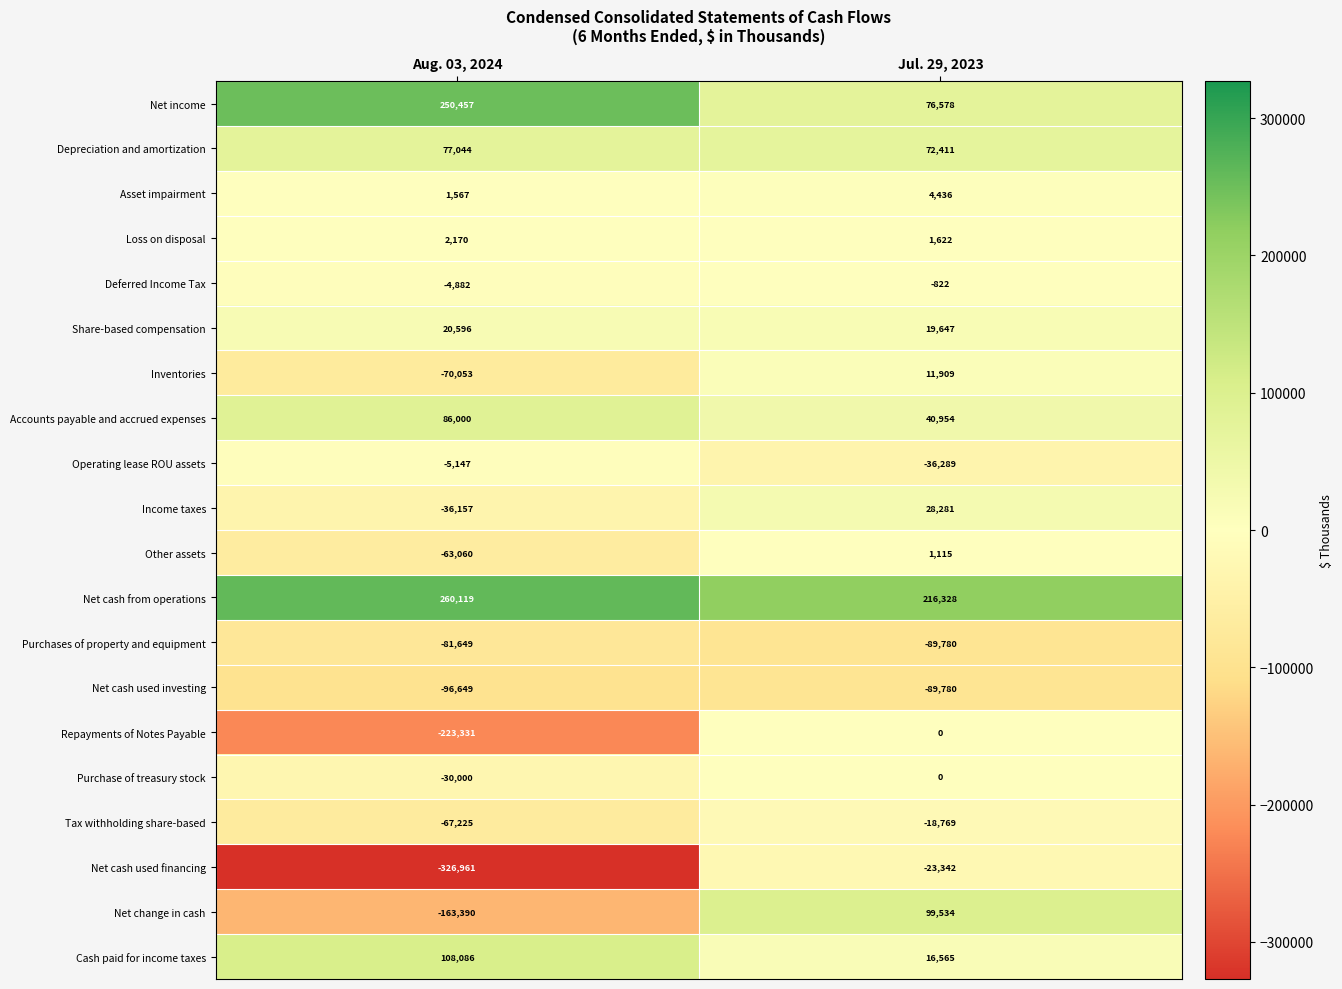

Is it true that Accounts payable and accrued expenses equals 115311 at Aug. 03, 2024?

False